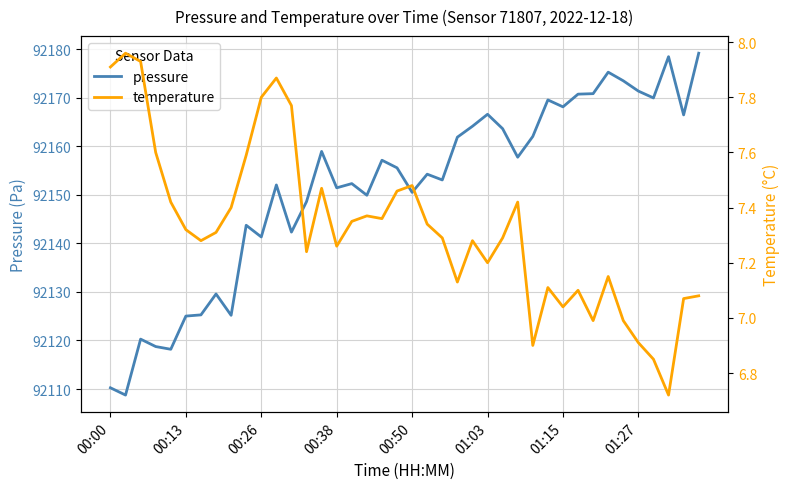

The value of pressure at 00:00 is 60917.1. True or false?

False